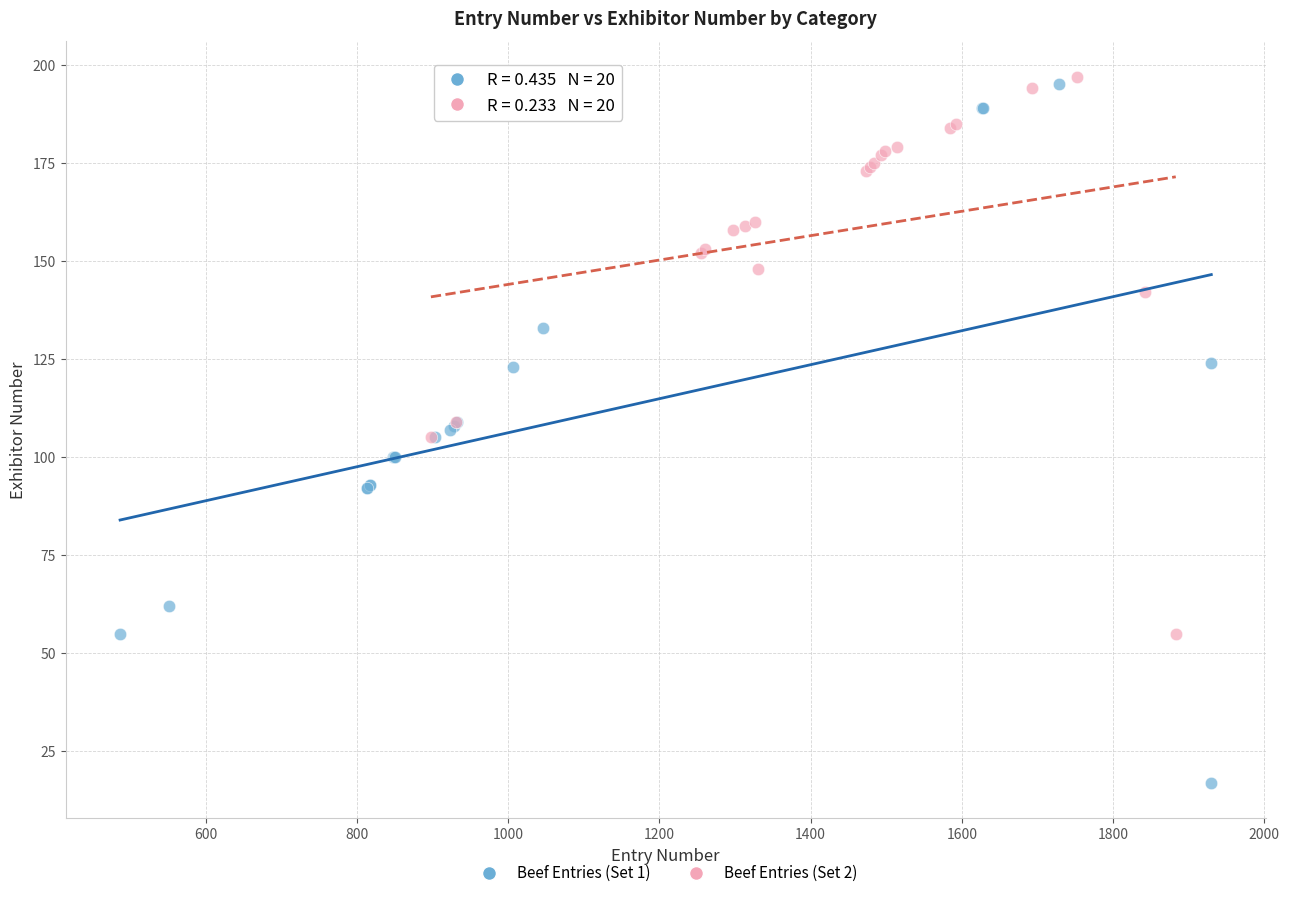

Which series reaches the maximum Y coordinate?

Beef Entries (Set 2)